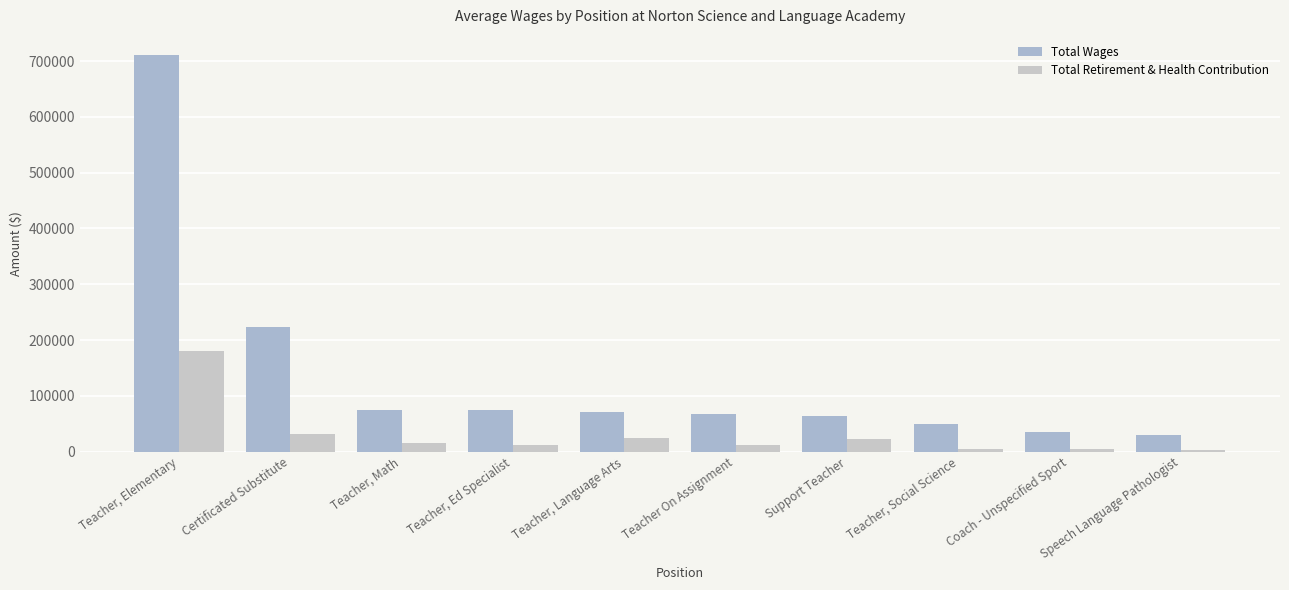

Reading right to left, what are all the values shown in this chart?

Total Wages: 29464	34578	48919	63756	68145	70785	75391	75464	223071	711449
Total Retirement & Health Contribution: 3020	3927	5014	23415	12021	24496	12164	16143	31504	179926